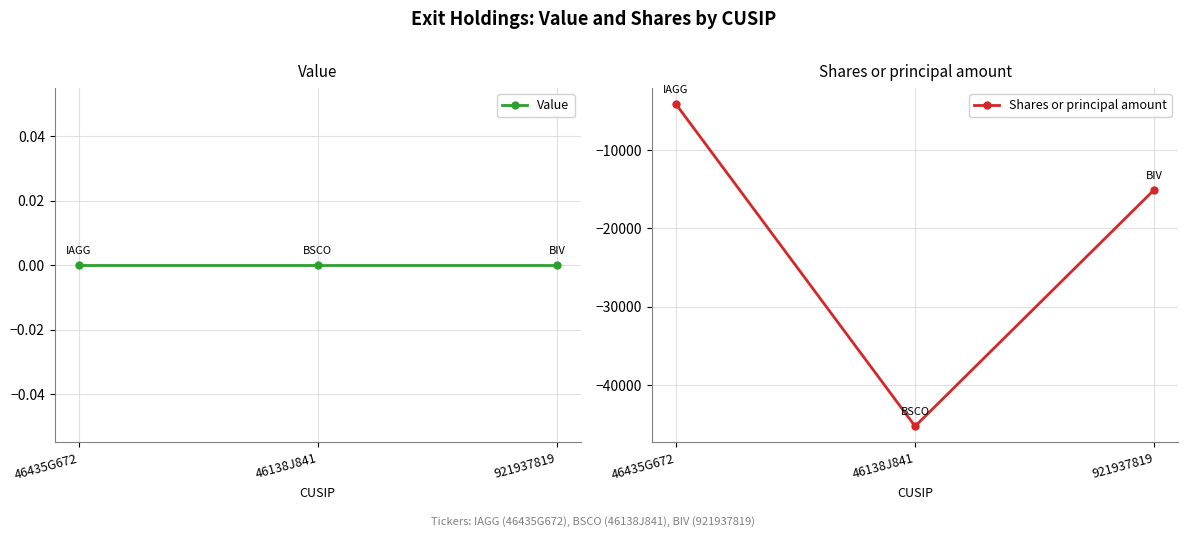

Reading left to right, extract all data points from this chart.

Value: 0	0	0
Shares or principal amount: -4128	-45252	-15058